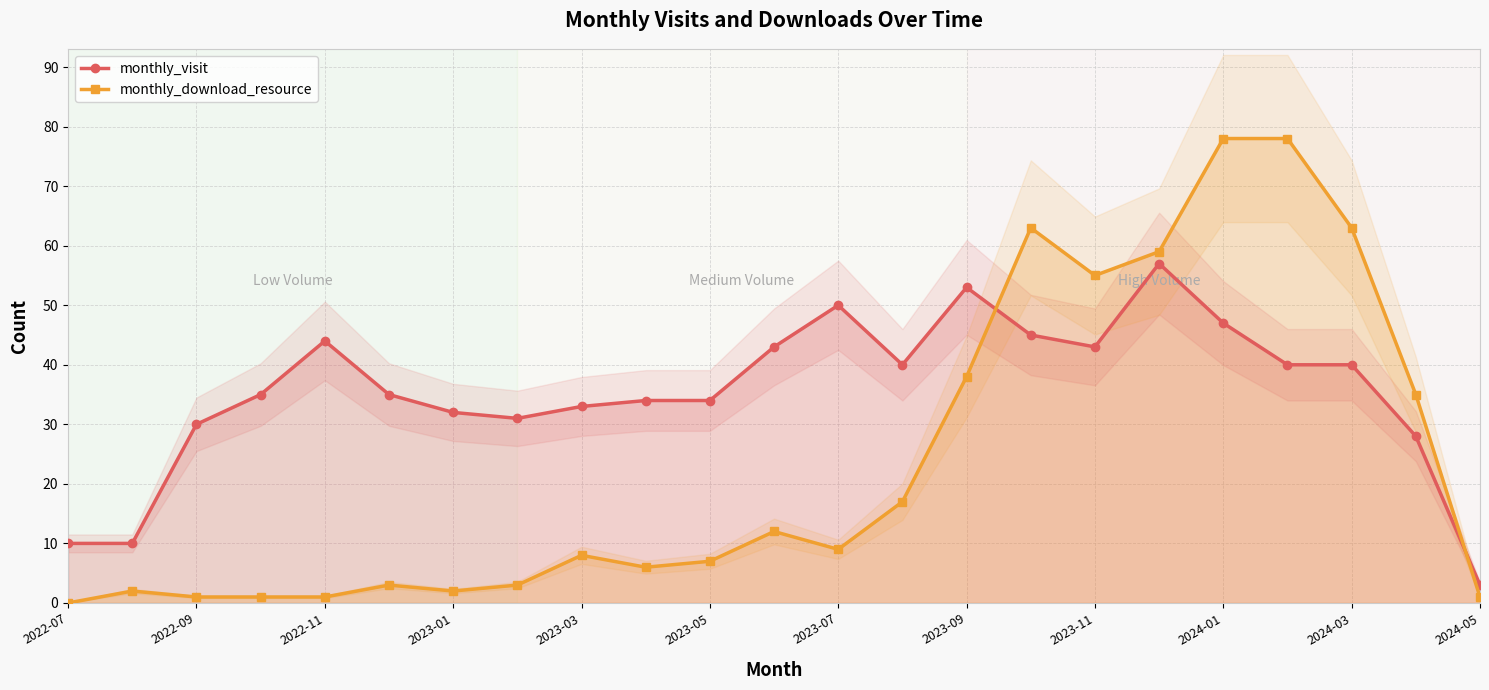

The monthly_visit series shows 8 at 2022-09. True or false?

False